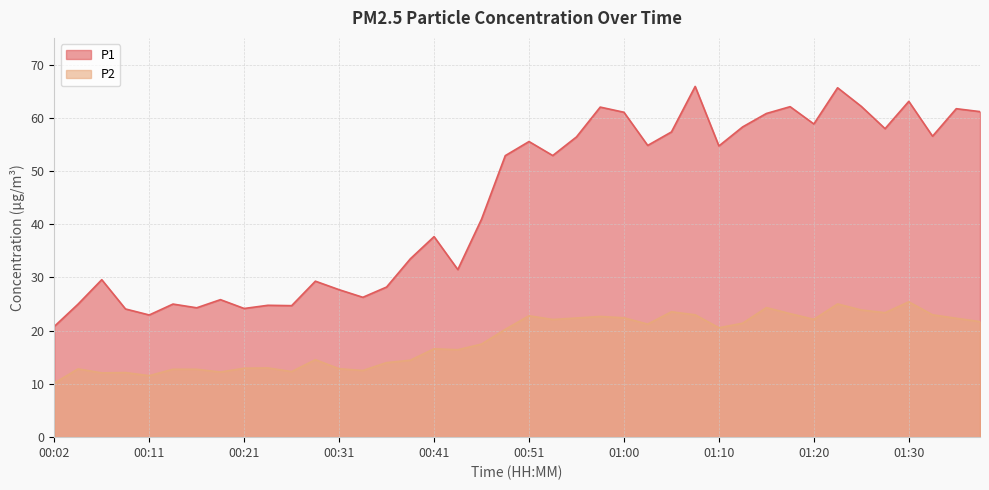

List the series in order of their peak value, highest first.

P1, P2